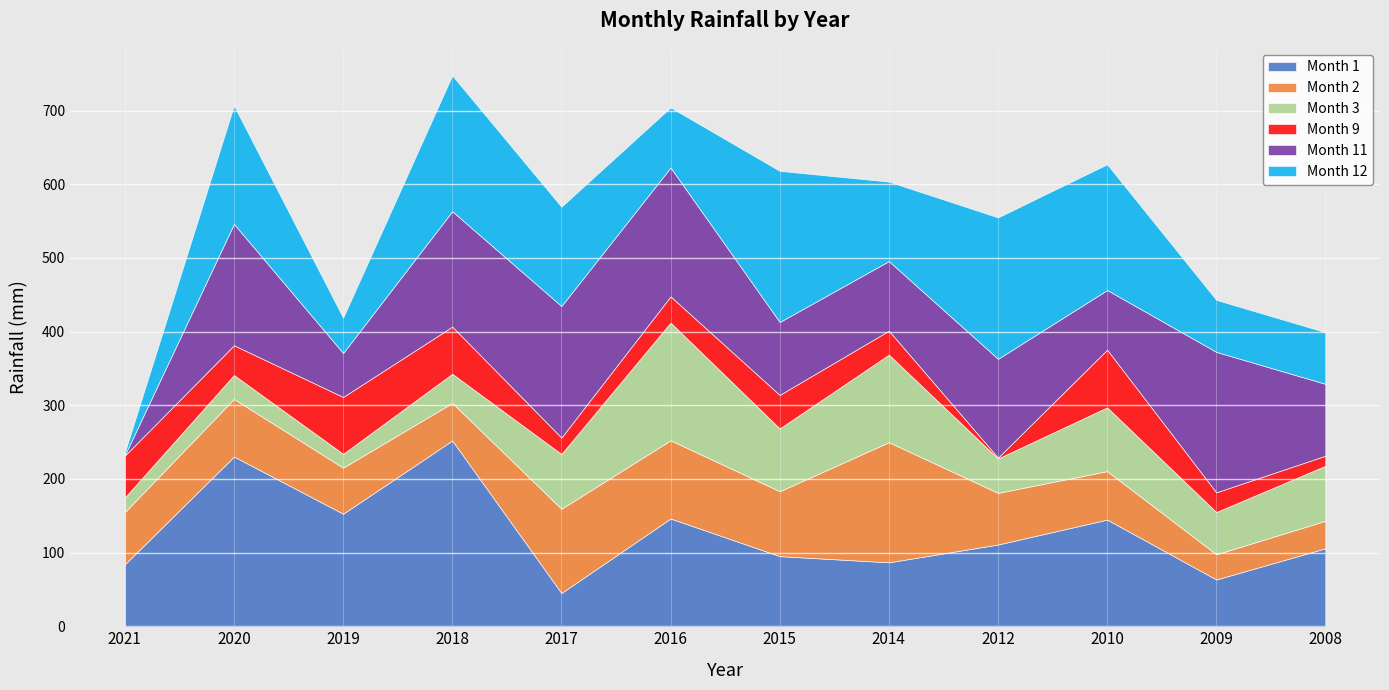

Reading right to left, list all the values displayed in this chart.

Month 1: 2008=105.9	2009=63.5	2010=144.8	2012=111.0	2014=86.8	2015=95.2	2016=146.3	2017=45.2	2018=252.2	2019=152.8	2020=230.4	2021=84.1
Month 2: 2008=37.3	2009=34.2	2010=65.8	2012=70.1	2014=163.1	2015=88.1	2016=106.2	2017=114.3	2018=51.0	2019=62.5	2020=78.2	2021=70.9
Month 3: 2008=74.7	2009=57.4	2010=86.6	2012=46.7	2014=118.9	2015=85.3	2016=159.8	2017=74.4	2018=39.6	2019=18.8	2020=32.5	2021=19.8
Month 9: 2008=13.7	2009=26.7	2010=78.3	2012=1.2	2014=32.5	2015=45.5	2016=35.6	2017=22.3	2018=64.0	2019=77.2	2020=40.4	2021=56.9
Month 11: 2008=97.5	2009=190.7	2010=81.0	2012=134.1	2014=94.5	2015=99.0	2016=175.0	2017=178.6	2018=156.7	2019=59.7	2020=164.8	2021=0.5
Month 12: 2008=70.1	2009=70.6	2010=170.7	2012=192.0	2014=107.9	2015=205.2	2016=81.5	2017=134.8	2018=184.4	2019=48.0	2020=160.7	2021=3.6